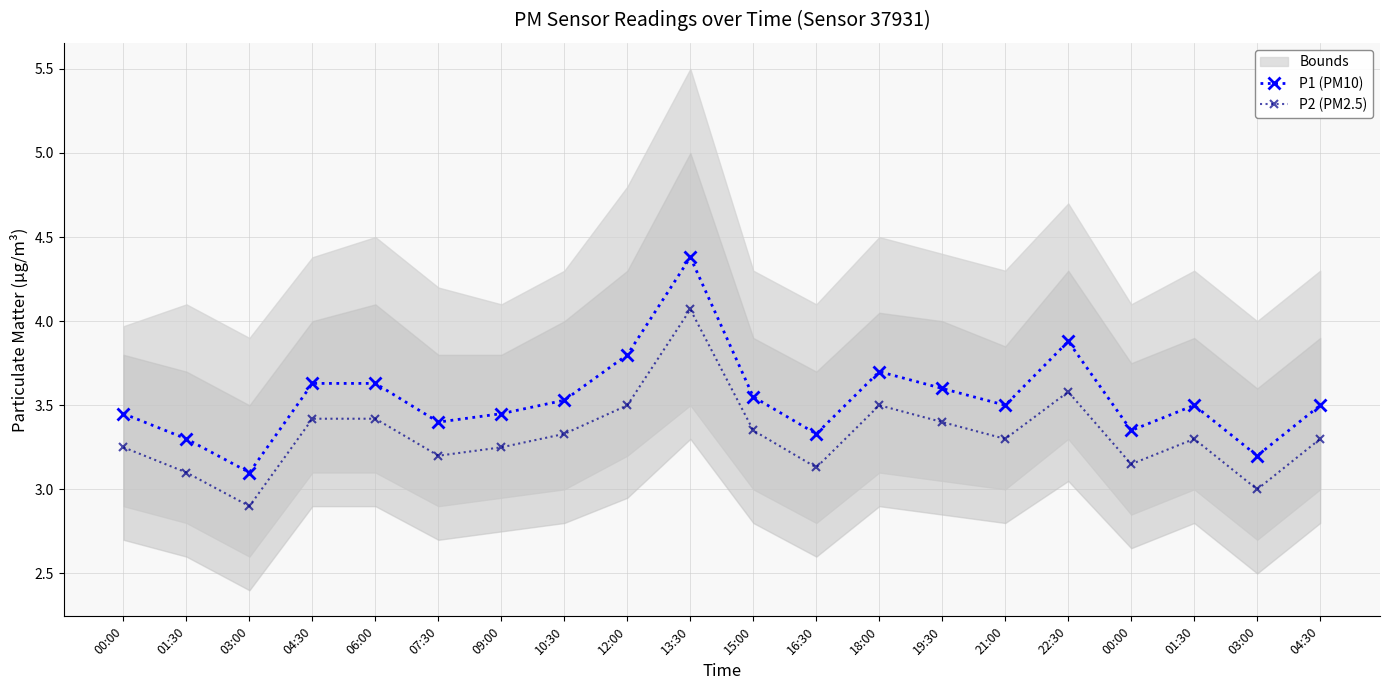

Rank the series by their average value, from highest to lowest.

P1 (PM10), P2 (PM2.5)